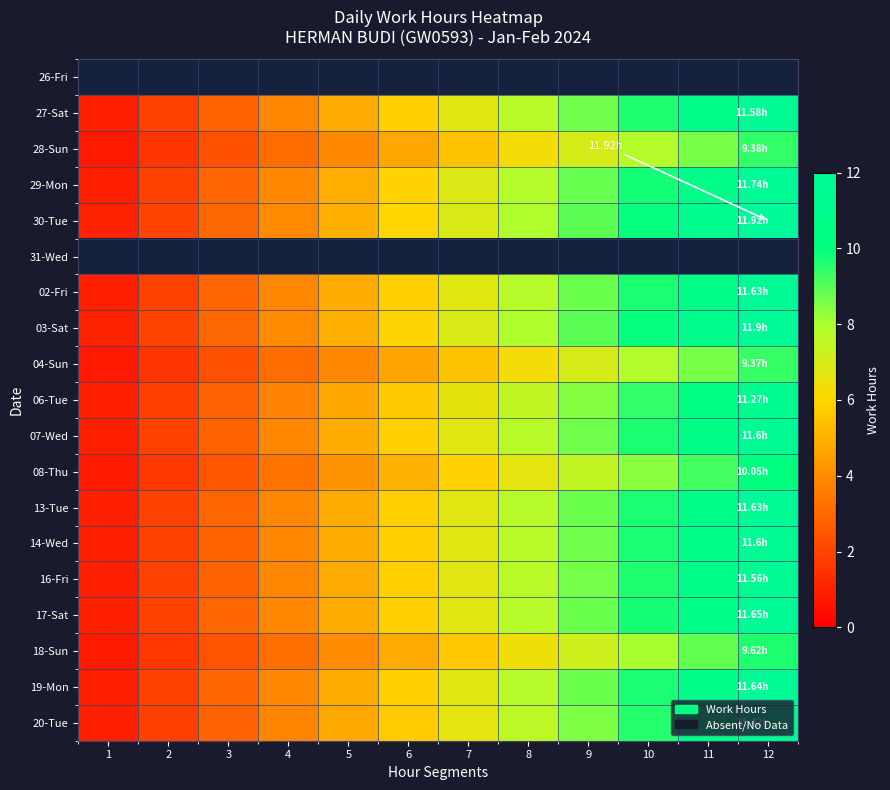

How many series are shown in this chart?

19